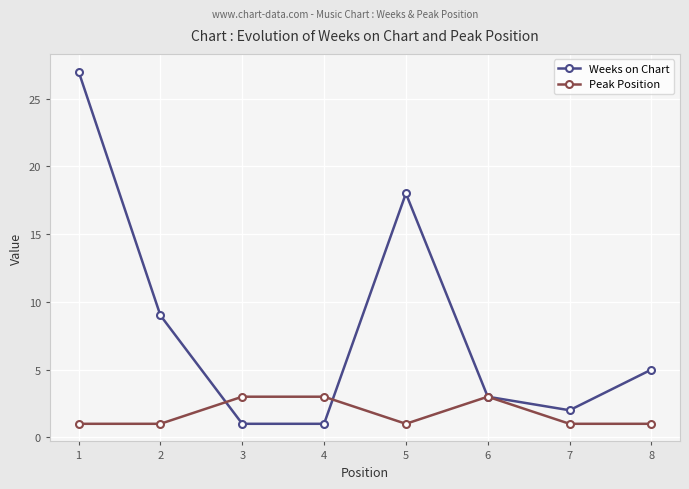

Where is the first local maximum for Weeks on Chart?

5